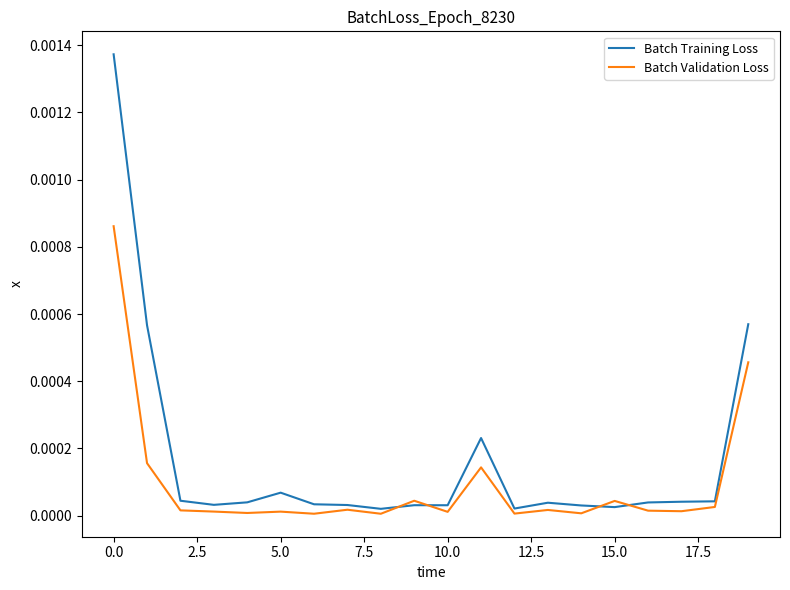

Which series has the largest total across all categories?

Batch Training Loss